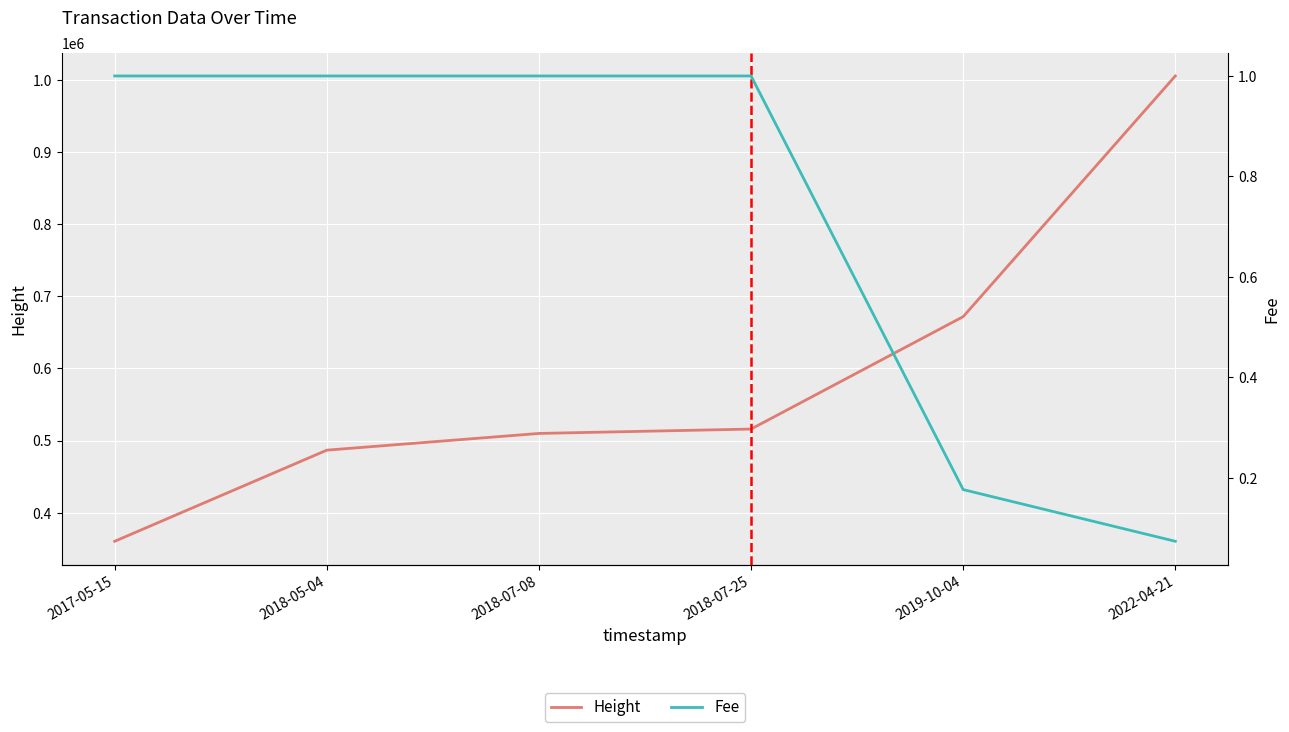

The Fee series shows 1.0 at 2017-05-15. True or false?

True